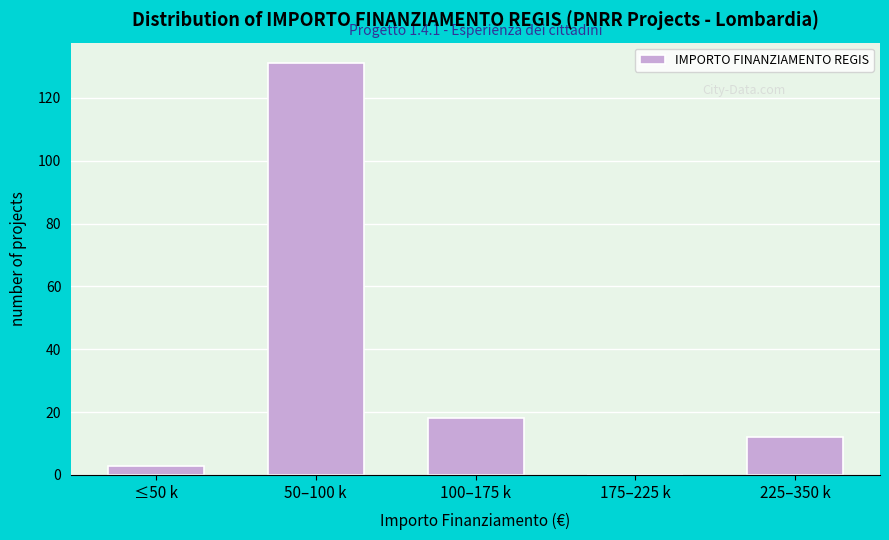

Reading left to right, list all the values displayed in this chart.

≤50 k=3	50–100 k=131	100–175 k=18	175–225 k=0	225–350 k=12